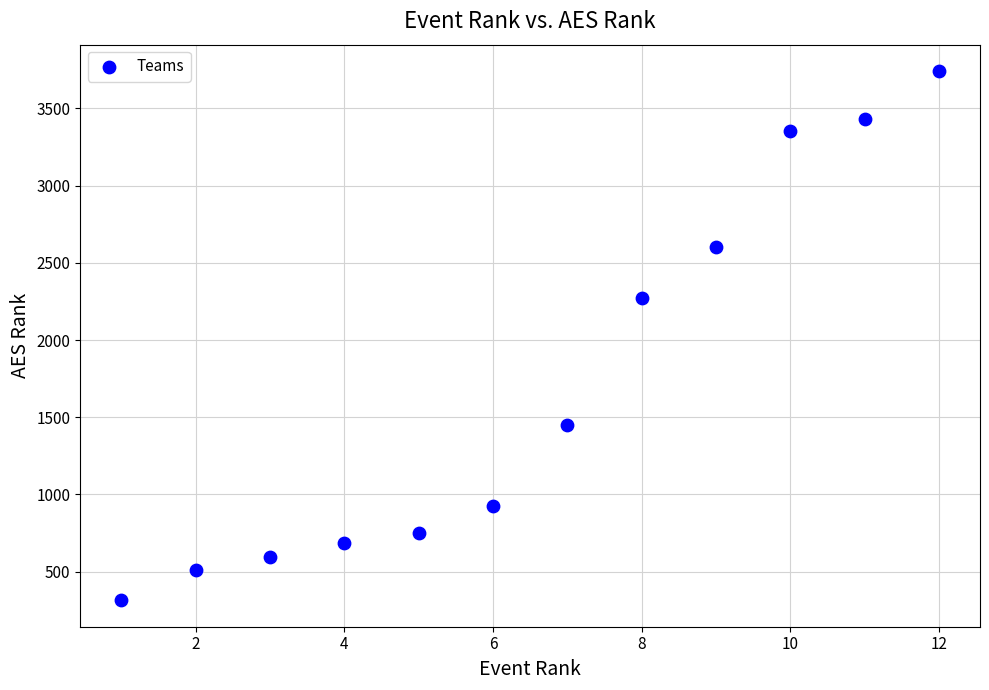

What Y value in the scatter plot is closest to 2028?

2270